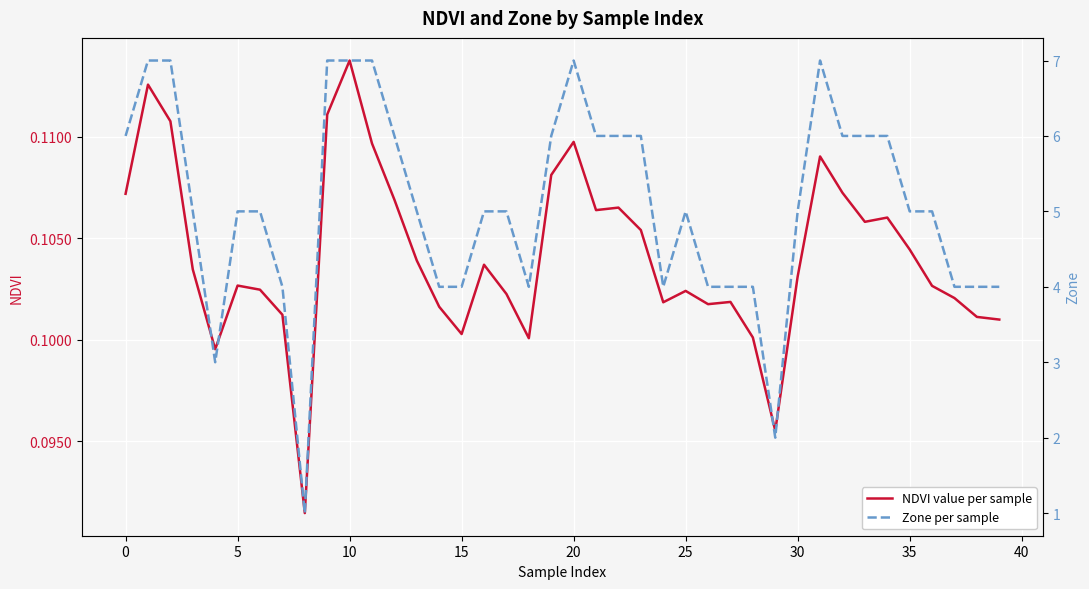

At which label does NDVI value per sample reach its peak?

10